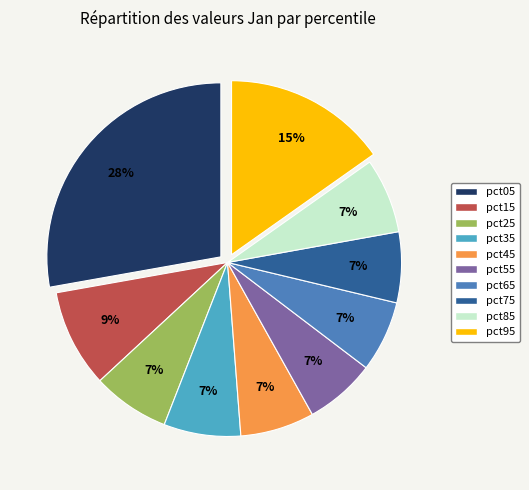

Which slice is the largest?

pct05